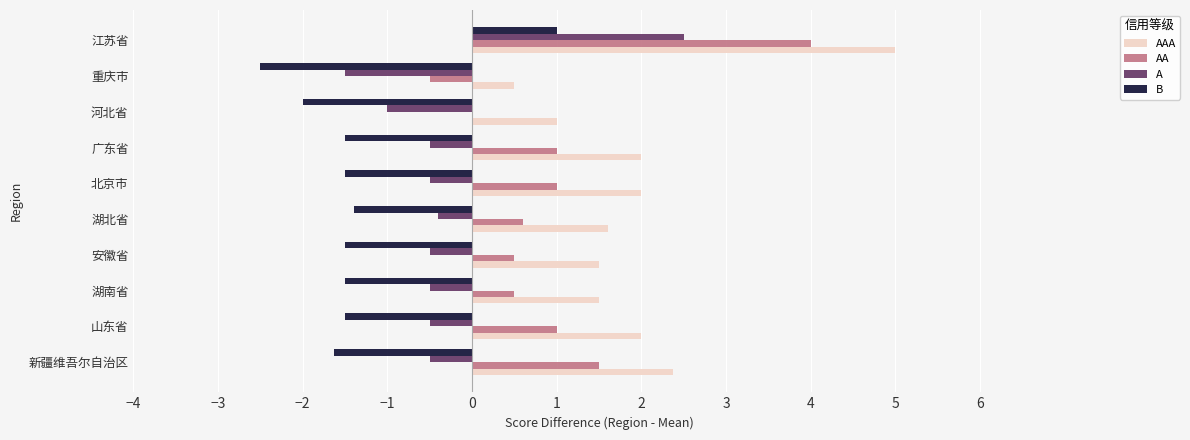

What are all the series names shown in the legend?

AAA, AA, A, B